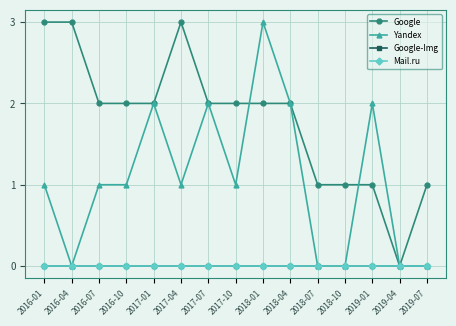

What is the difference between the highest and lowest values at 2017-10?

2